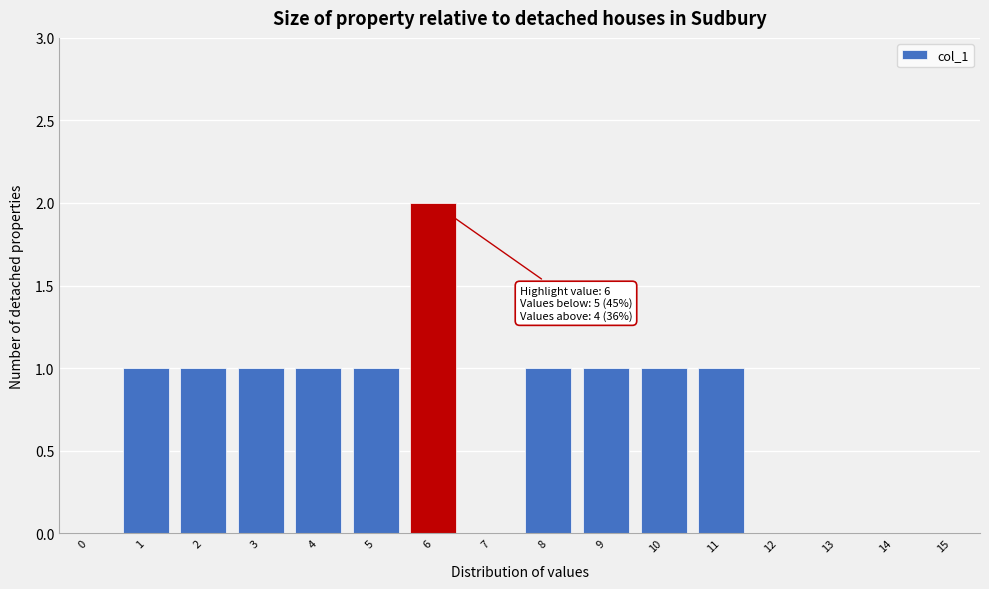

Reading right to left, list all the values displayed in this chart.

15=0	14=0	13=0	12=0	11=1	10=1	9=1	8=1	7=0	6=2	5=1	4=1	3=1	2=1	1=1	0=0